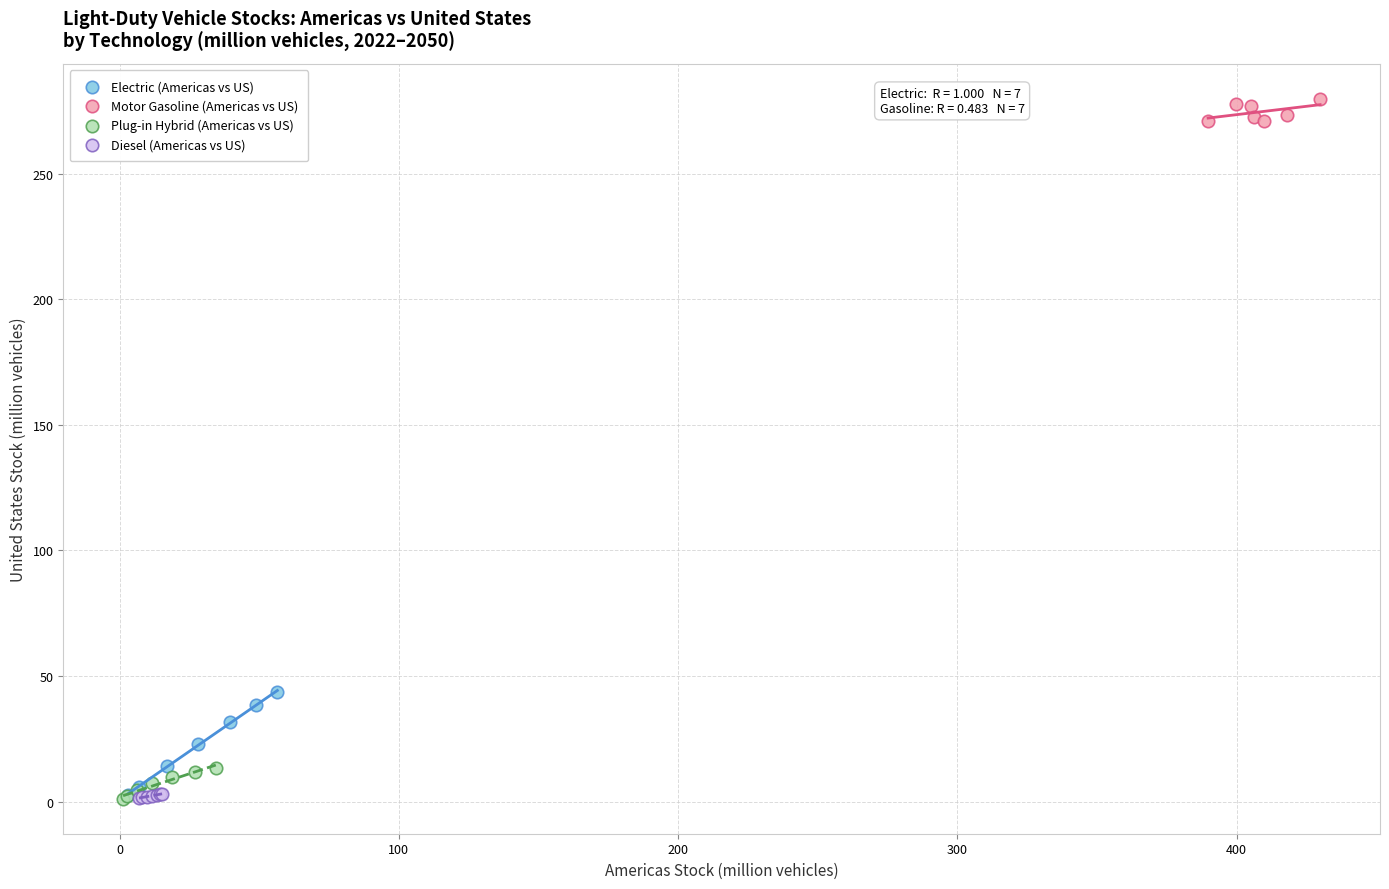

Which series contains the highest Y value?

Motor Gasoline (Americas vs US)